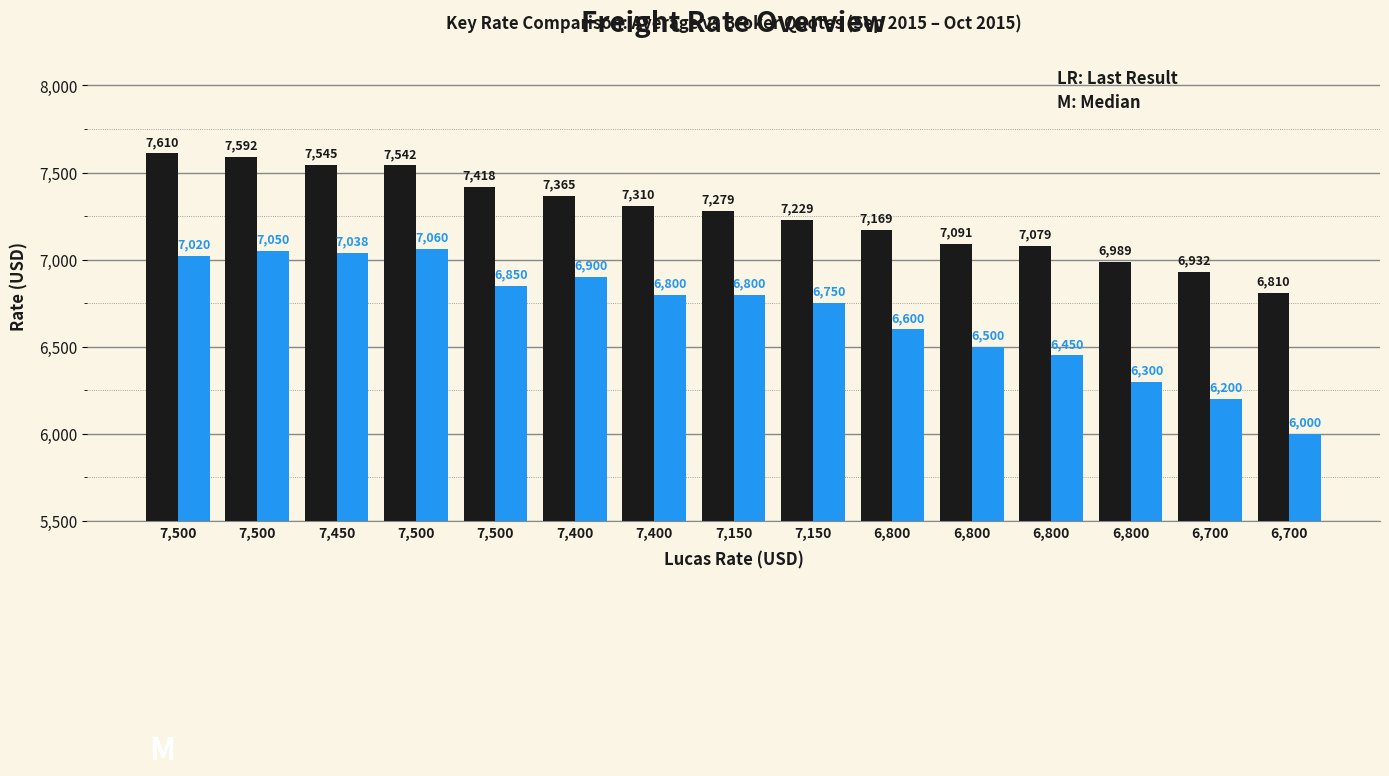

True or false: Average has a value of 7169 at 6,800.

True